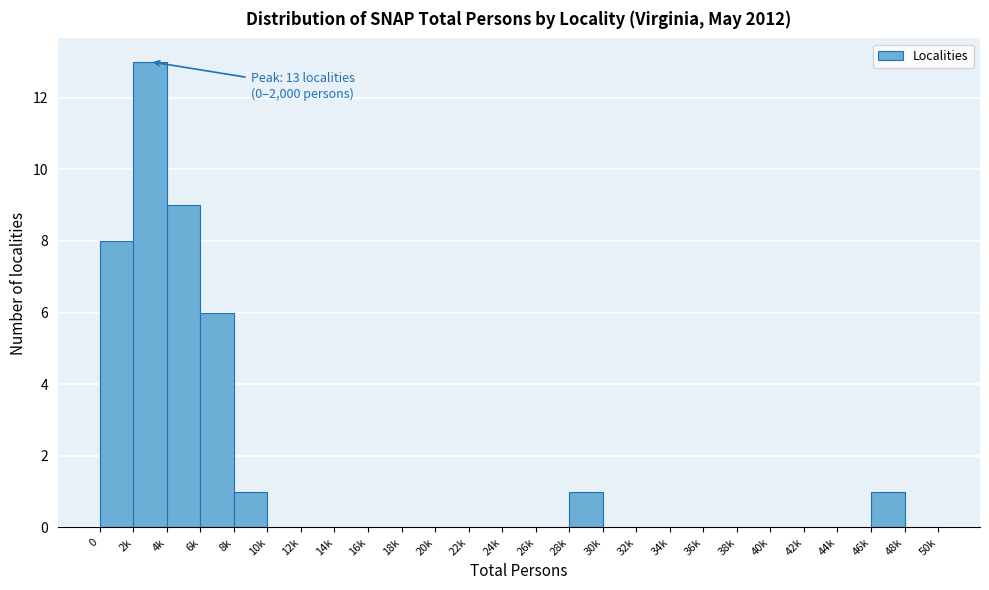

Reading left to right, extract all data points from this chart.

0=8	2k=13	4k=9	6k=6	8k=1	10k=0	12k=0	14k=0	16k=0	18k=0	20k=0	22k=0	24k=0	26k=0	28k=1	30k=0	32k=0	34k=0	36k=0	38k=0	40k=0	42k=0	44k=0	46k=1	48k=0